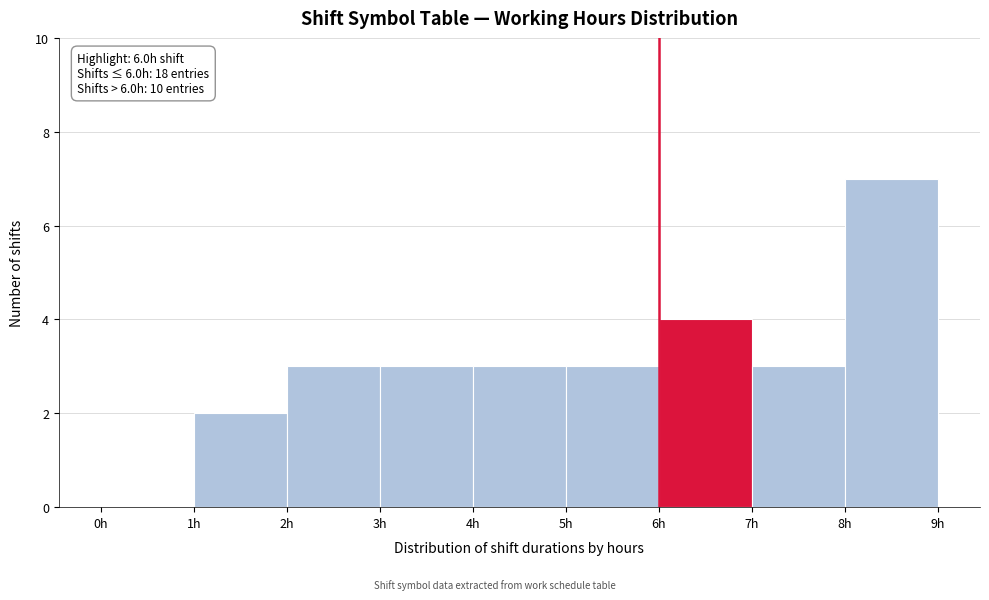

Which range on the x-axis has the tallest bar?

8 to 9